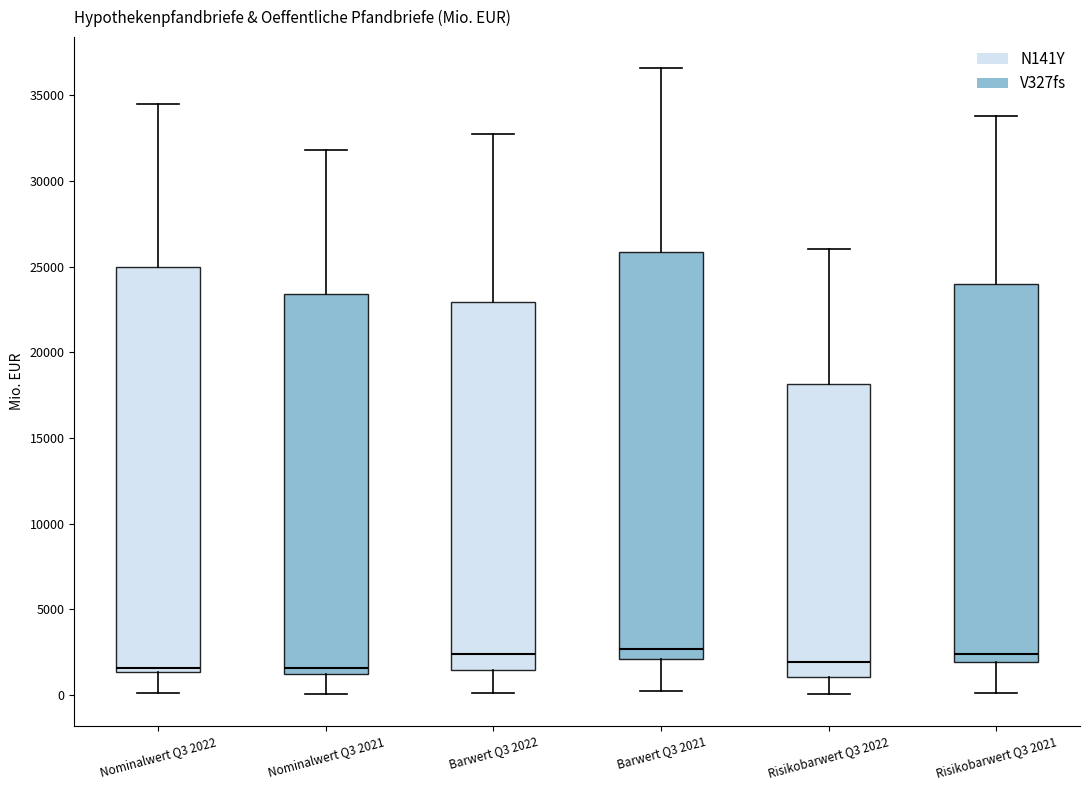

Where does the upper whisker of the box for Nominalwert Q3 2021 end on the y-axis? The values are not printed on the chart, so give them approximately, as read against the axis.

32000